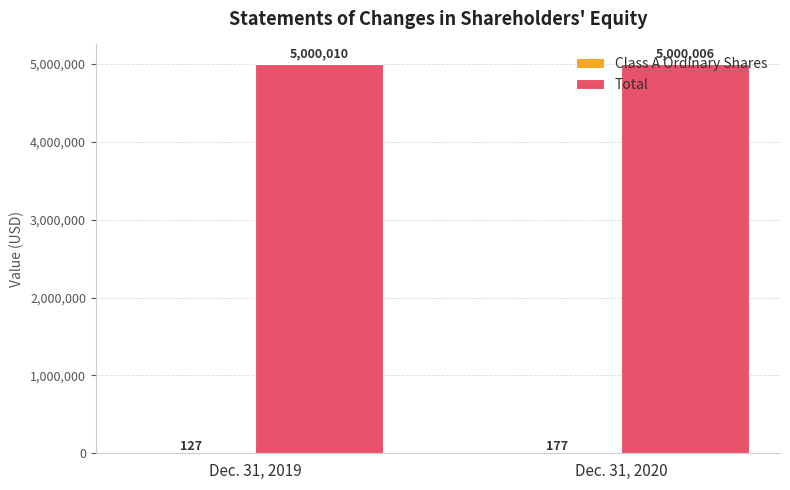

Read the Total value at Dec. 31, 2019.

5000010